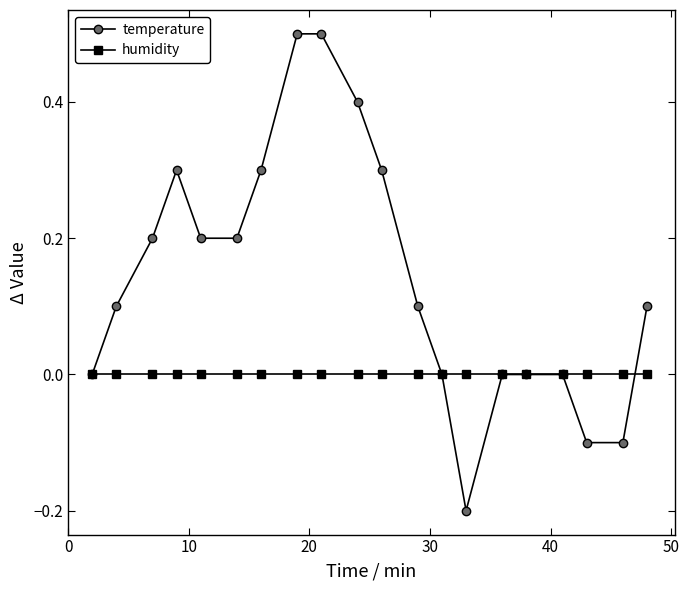

Which series has the largest range (max minus min)?

temperature